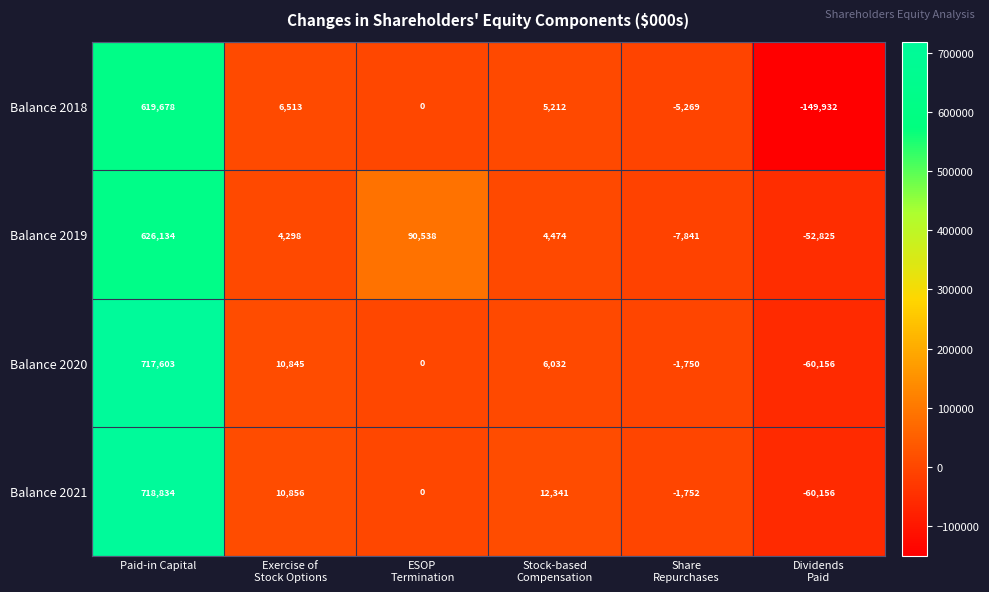

Is it true that Balance 2018 equals 619678 at Paid-in Capital?

True